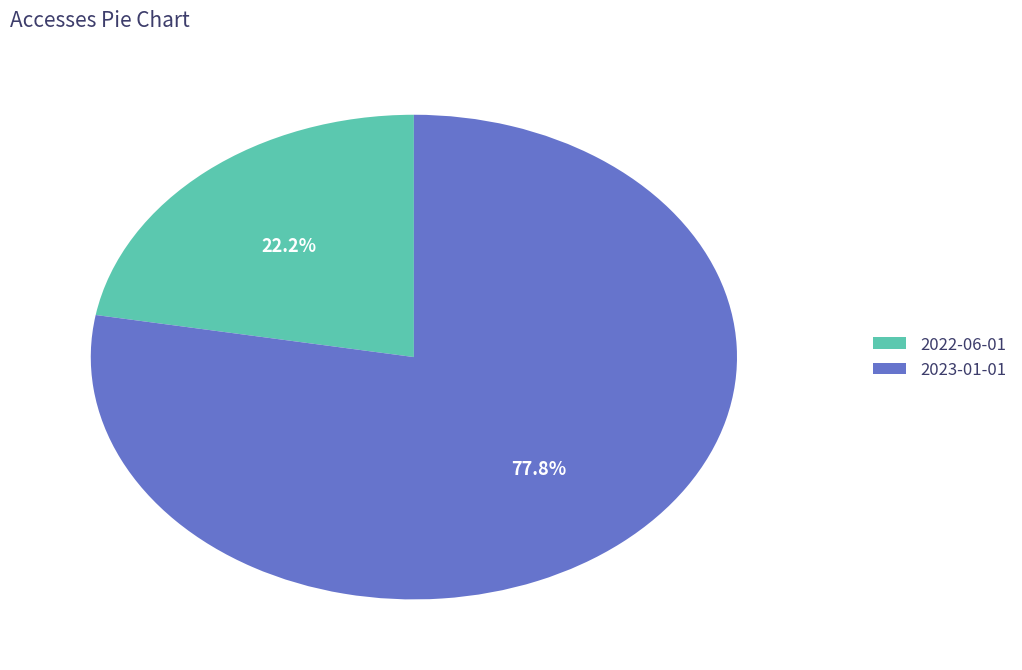

How many segments does this pie chart have?

2